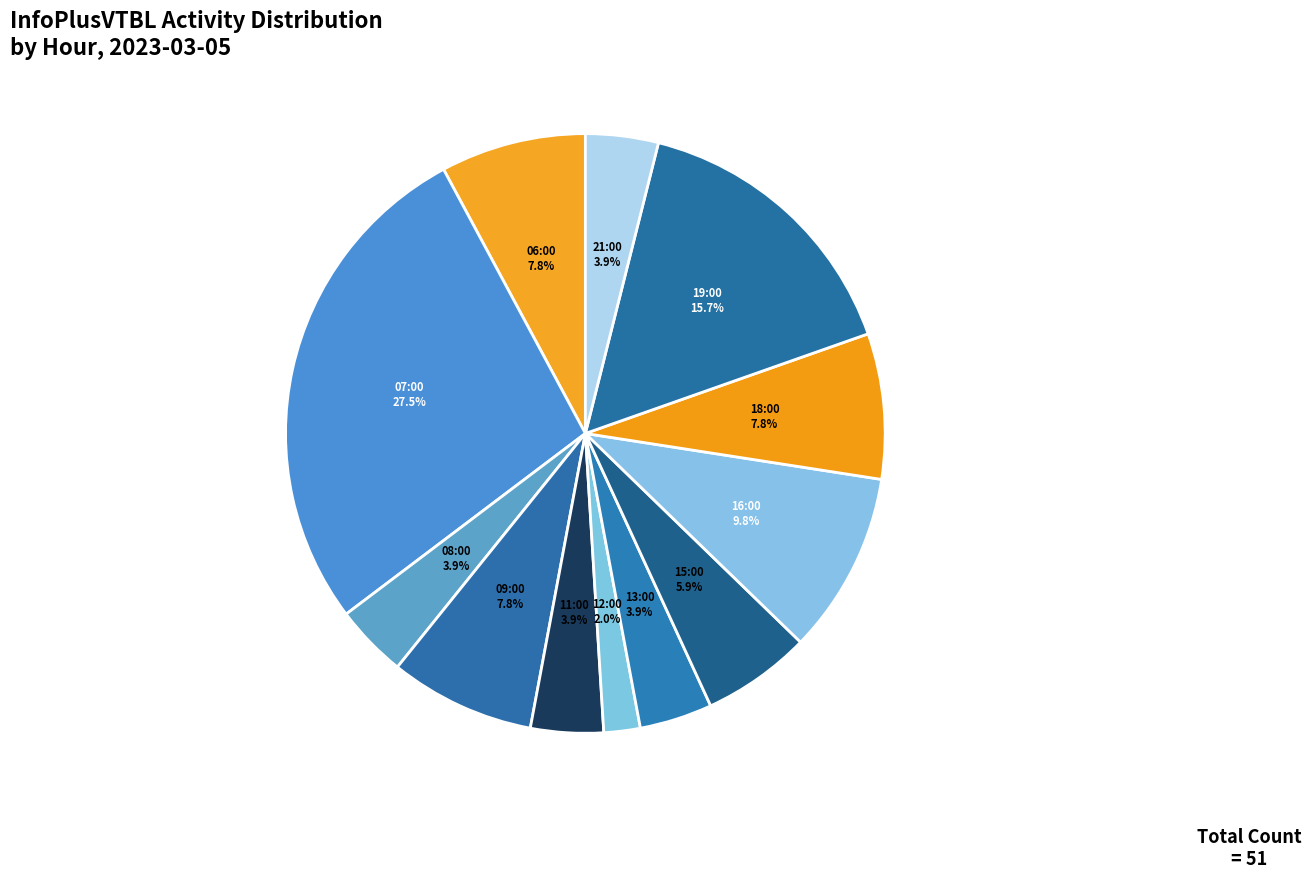

How many segments does this pie chart have?

12